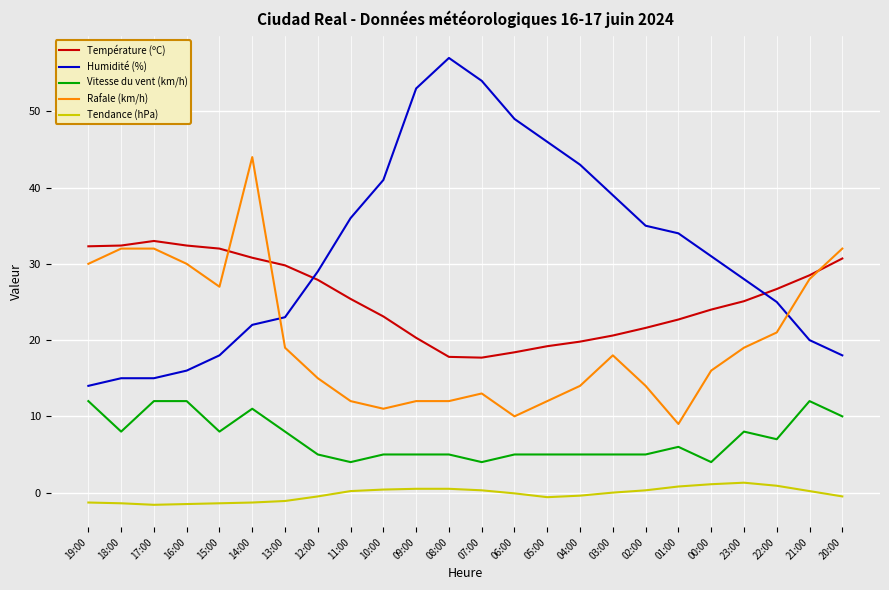

What is the maximum value for Température (ºC)?

33.0